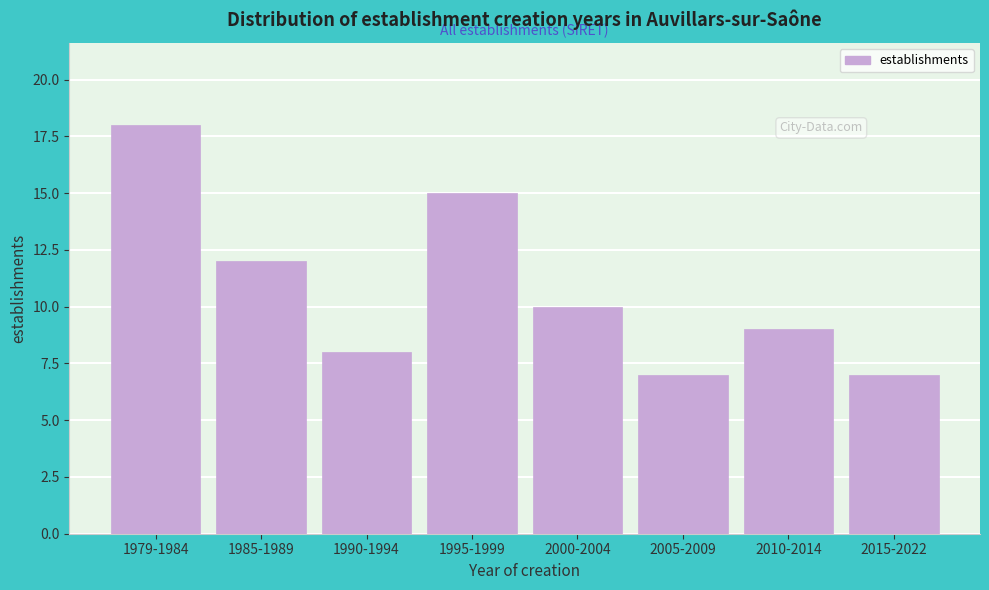

Reading left to right, what are all the values shown in this chart?

1979-1984=18	1985-1989=12	1990-1994=8	1995-1999=15	2000-2004=10	2005-2009=7	2010-2014=9	2015-2022=7